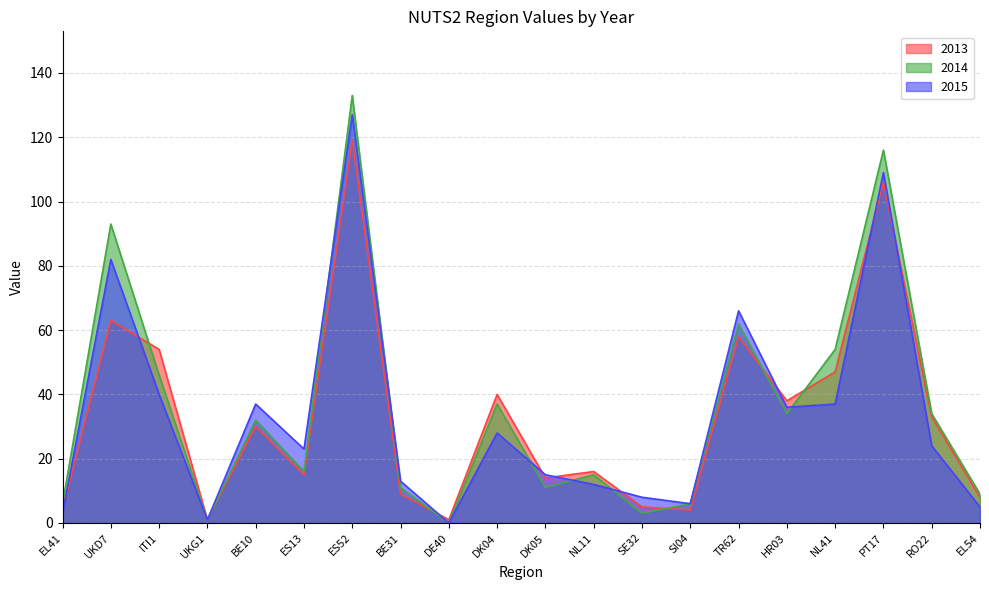

What is the label of the 12th point from the left?

NL11